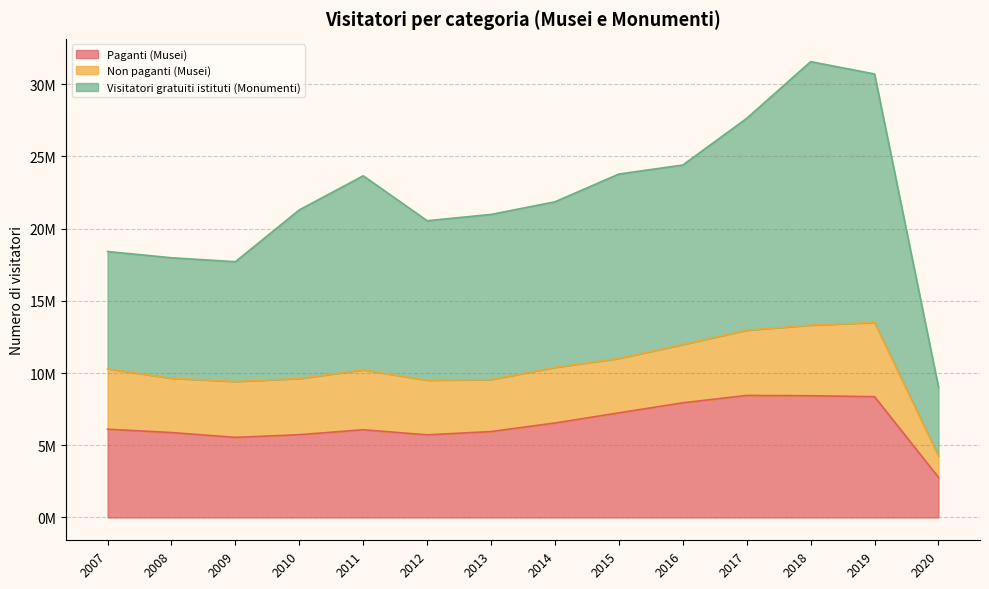

What are all the series names shown in the legend?

Paganti (Musei), Non paganti (Musei), Visitatori gratuiti istituti (Monumenti)